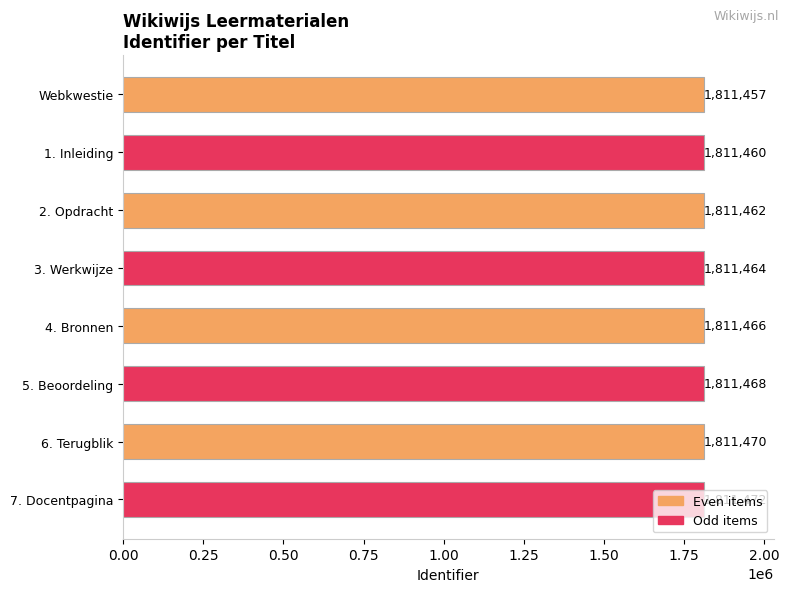

What is the sum of the values at Webkwestie and 6. Terugblik?

3622927